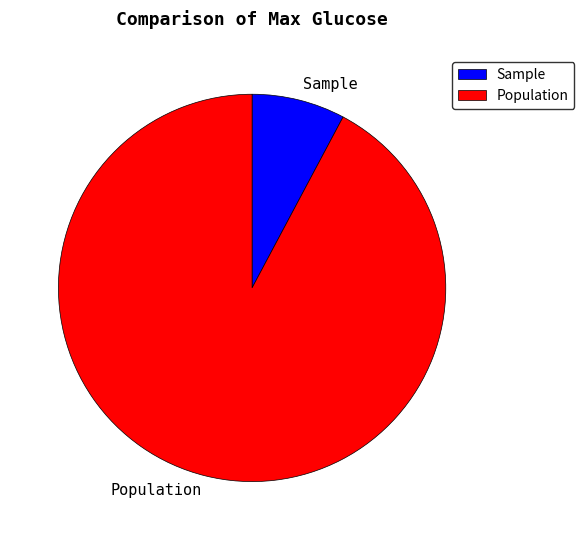

Combined, do Sample and Population account for over 50%?

Yes